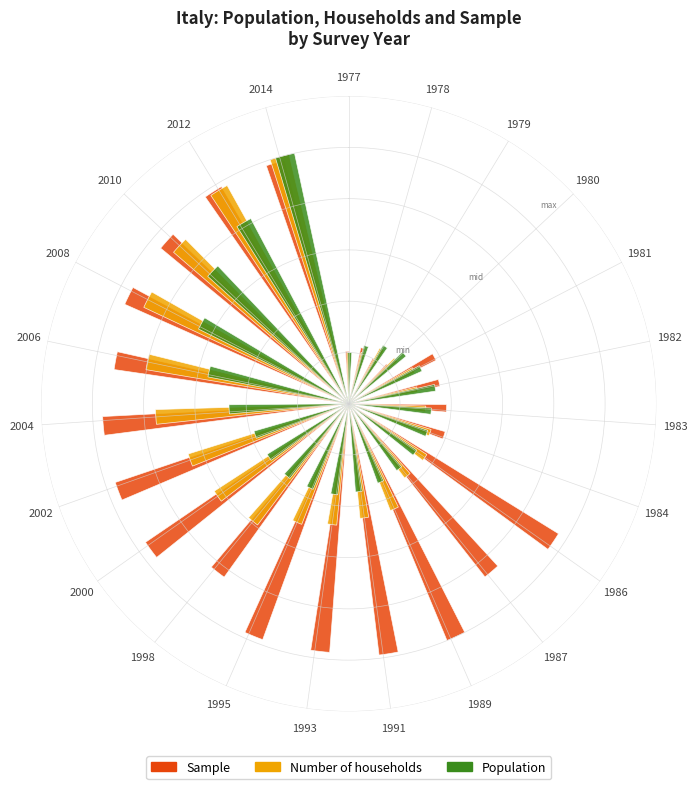

Which series has the largest range (max minus min)?

Sample